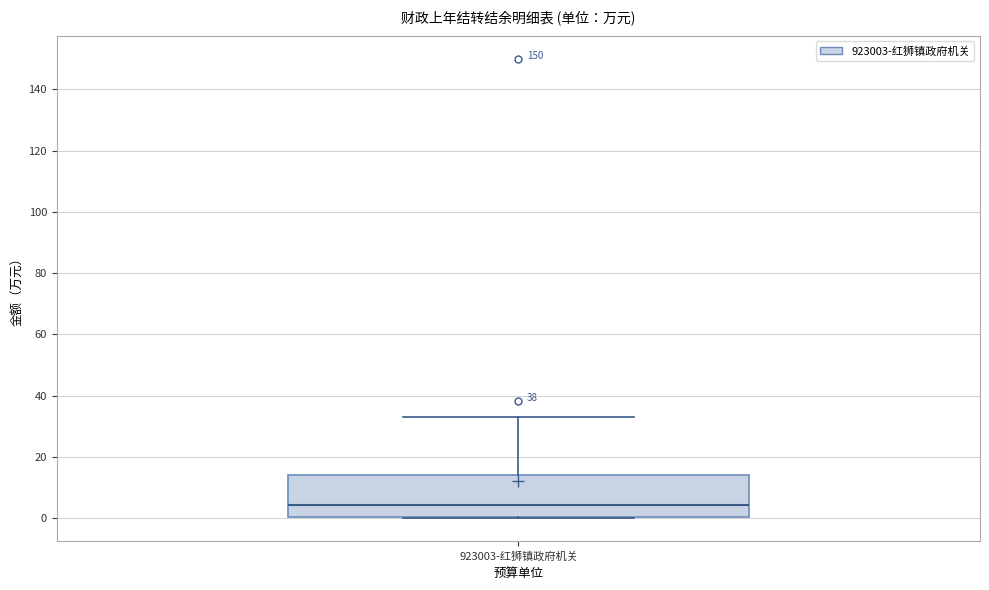

Read this box plot against the y-axis: the position of the median line, the range covered by the box, and the ends of both whiskers. The values are not printed on the chart, so give them approximately, as read against the axis.

median 4, box 0 to 14, whiskers 0 to 34